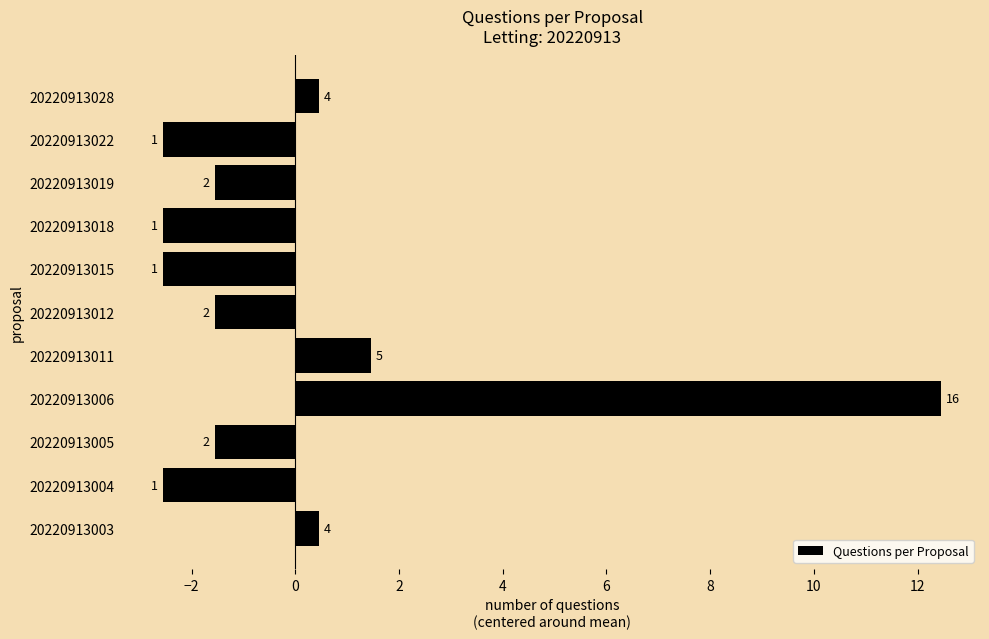

How many bars are there in total?

11